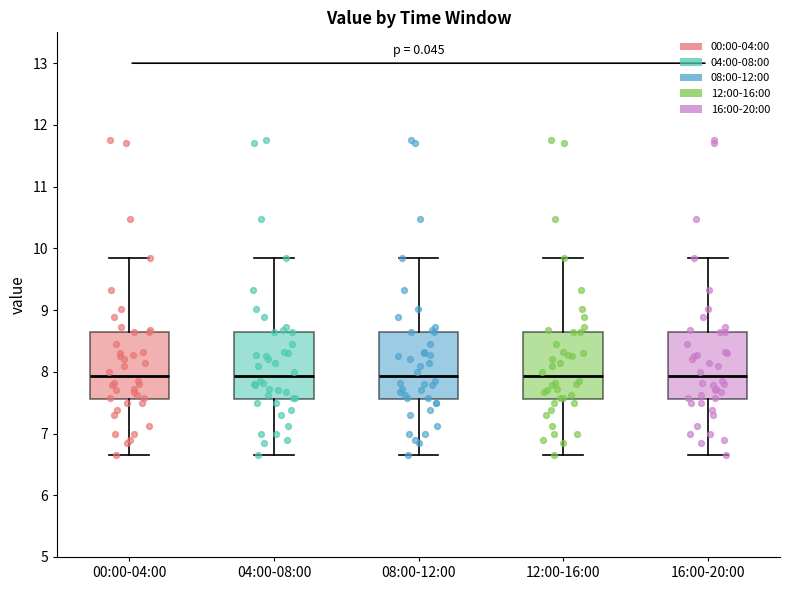

Reading left to right, read every box against the y-axis: the position of its median line, the range the box covers, and the ends of its whiskers. The values are not printed on the chart, so give them approximately, as read against the axis.

00:00-04:00: median 7.9, box 7.6 to 8.7, whiskers 6.7 to 9.9
04:00-08:00: median 7.9, box 7.6 to 8.7, whiskers 6.7 to 9.9
08:00-12:00: median 7.9, box 7.6 to 8.7, whiskers 6.7 to 9.9
12:00-16:00: median 7.9, box 7.6 to 8.7, whiskers 6.7 to 9.9
16:00-20:00: median 7.9, box 7.6 to 8.7, whiskers 6.7 to 9.9